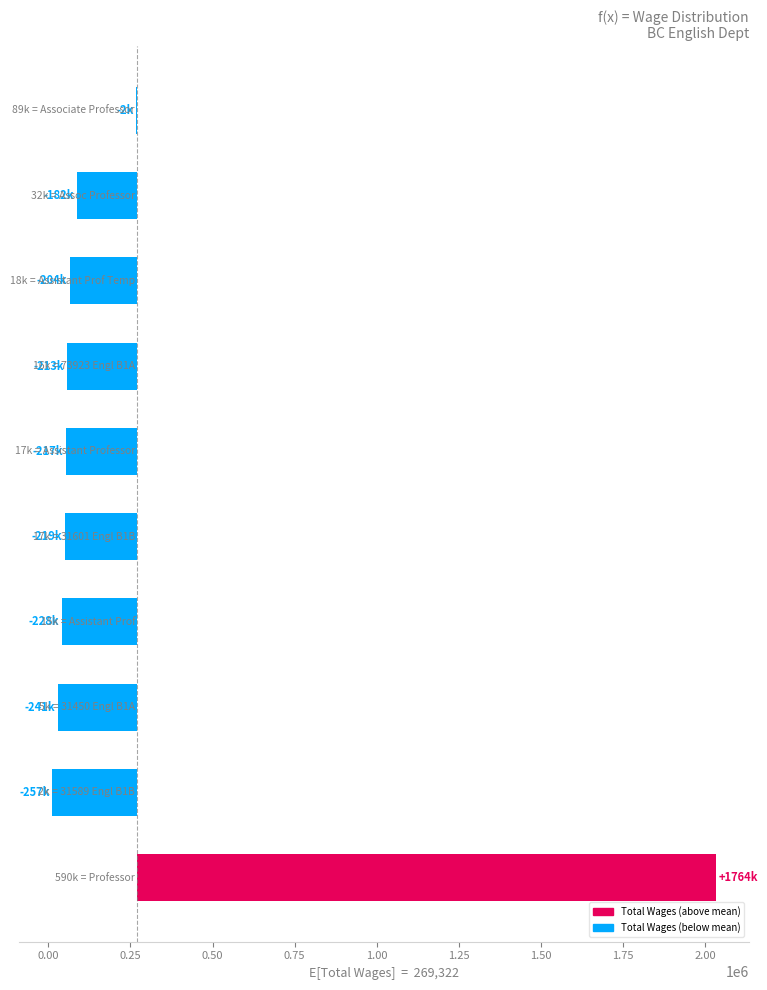

What is the greatest value displayed?

1763544.5